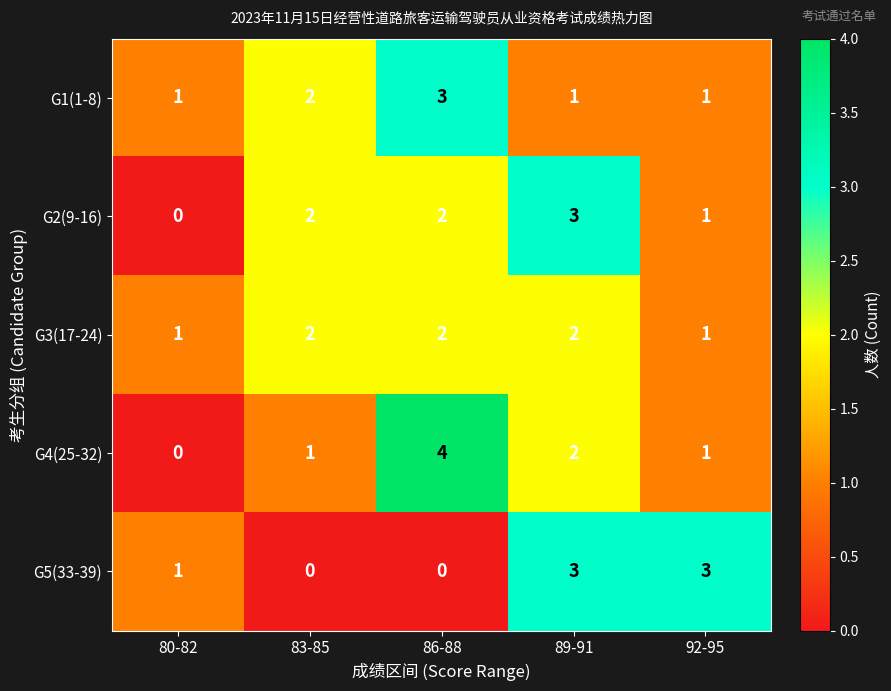

At how many categories does at least one series exceed 0?

5